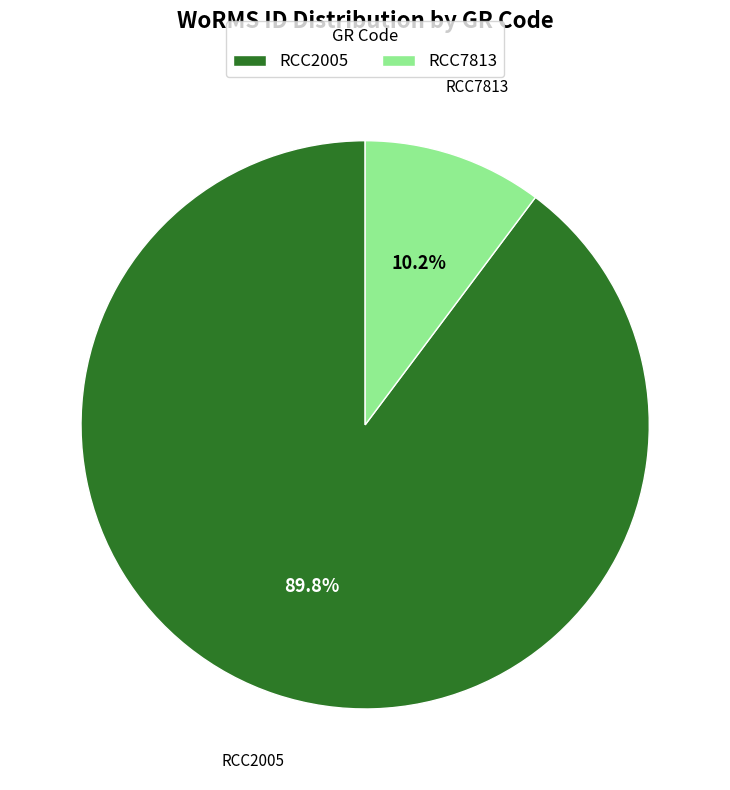

To the nearest percent, what percentage of the pie is RCC2005?

90%